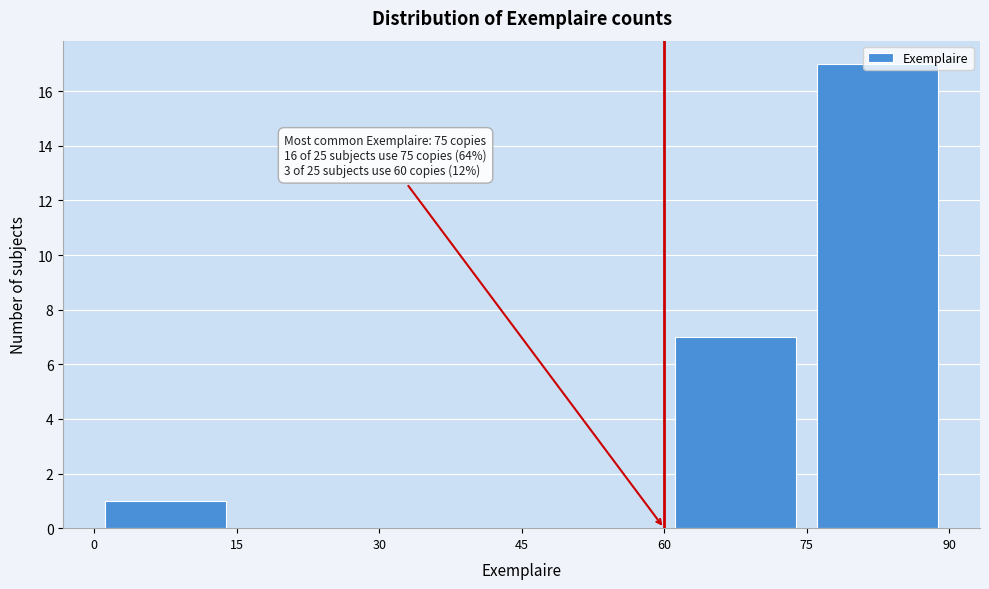

Which range on the x-axis has the tallest bar?

75 to 90